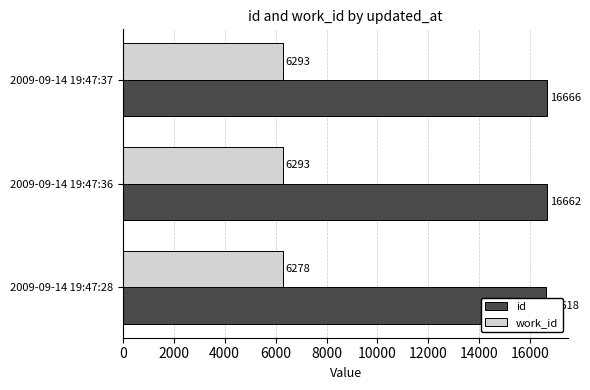

What are all the series names shown in the legend?

id, work_id